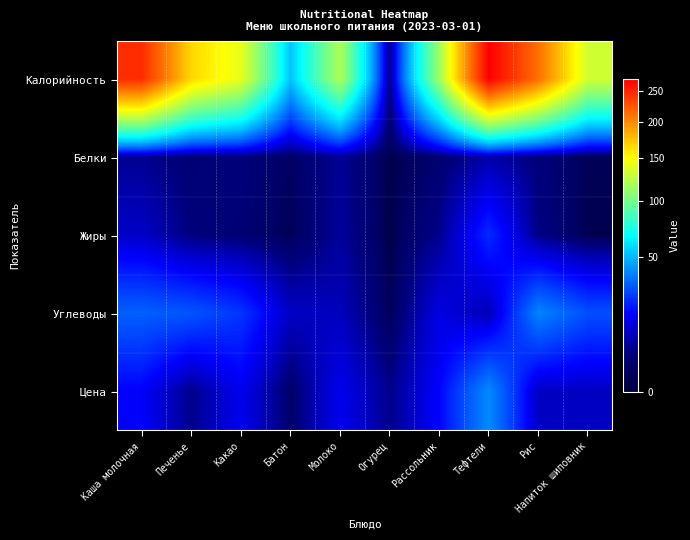

At which category is the sum across all series the highest?

Тефтели